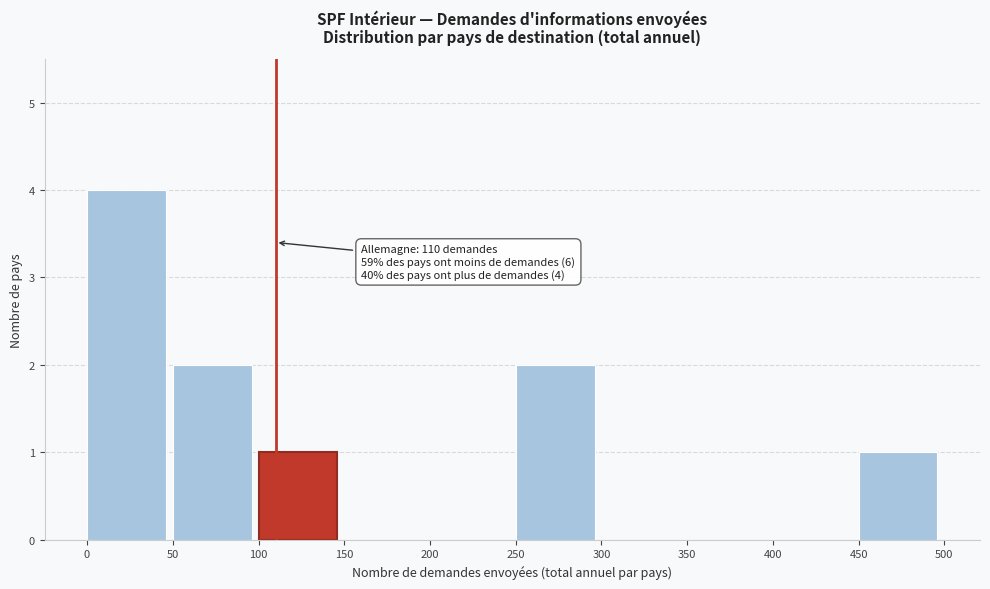

Over which range of the x-axis is the bar tallest?

0 to 50